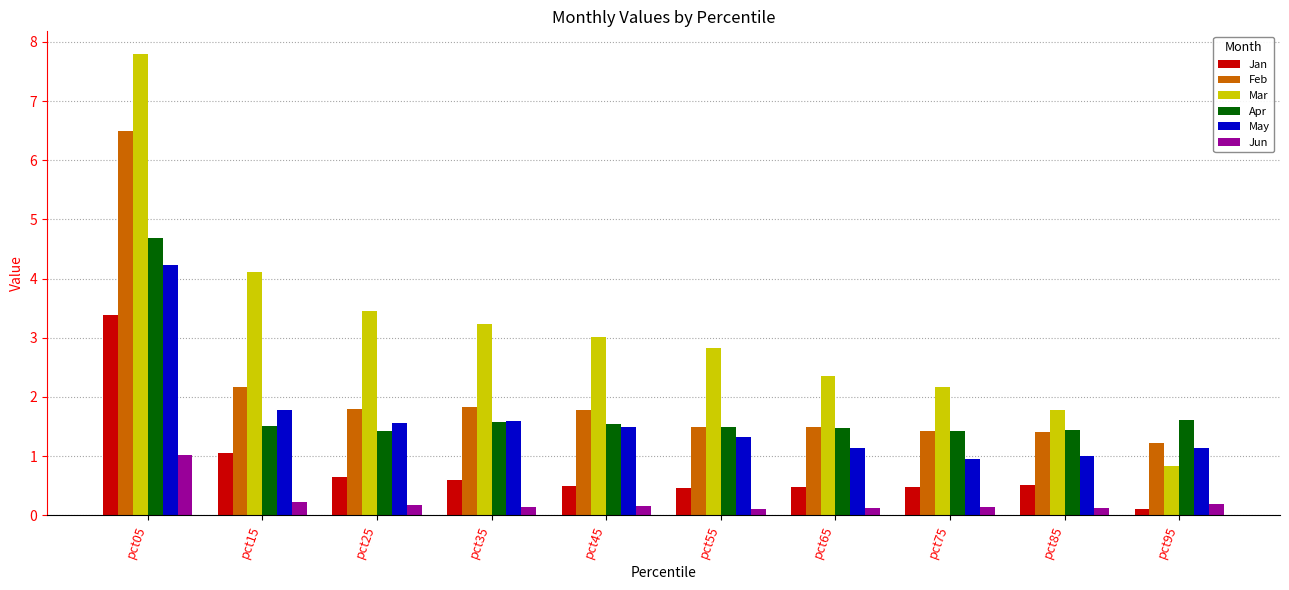

What is the minimum value shown in the chart?

0.1